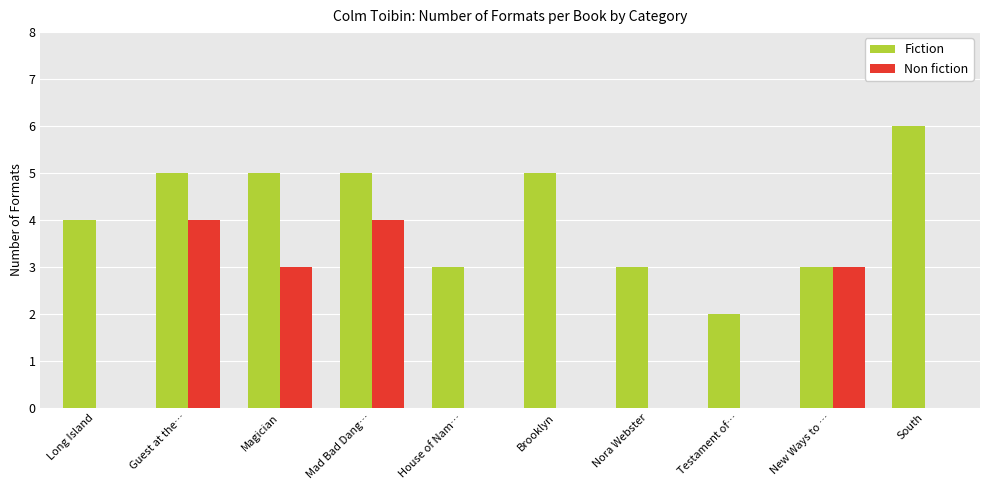

Is the value of Fiction at Nora Webster greater than the value of Non fiction at Brooklyn?

Yes